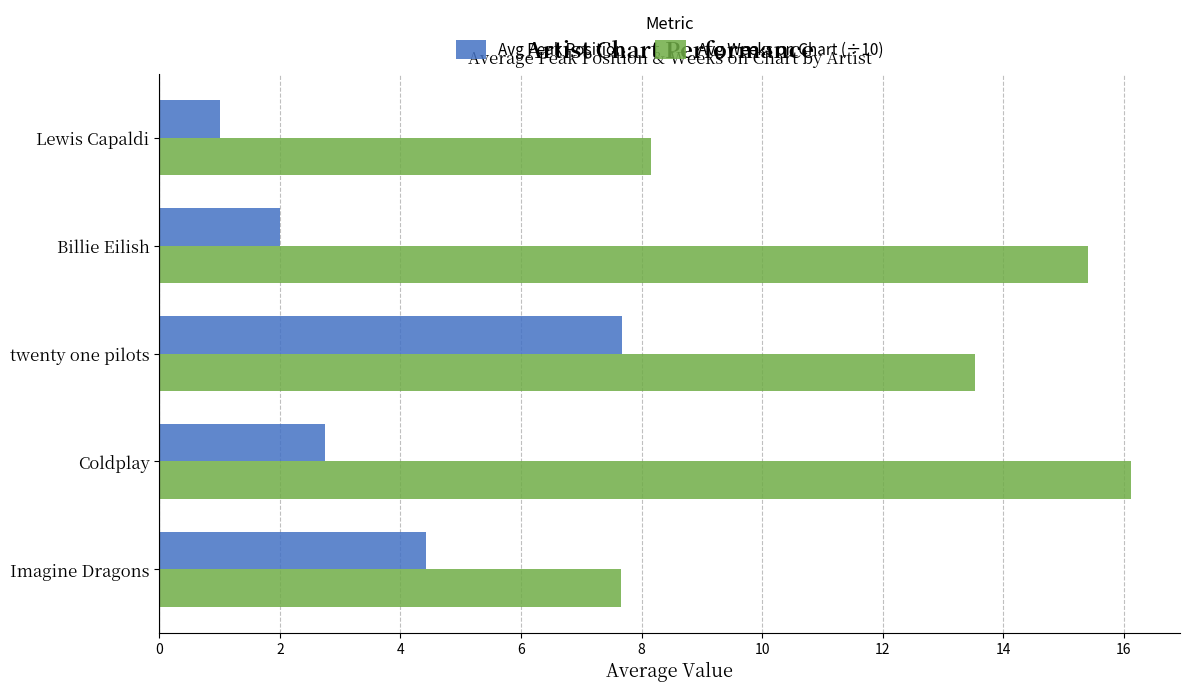

What is the highest value of the Avg Weeks on Chart (÷10) series?

16.1